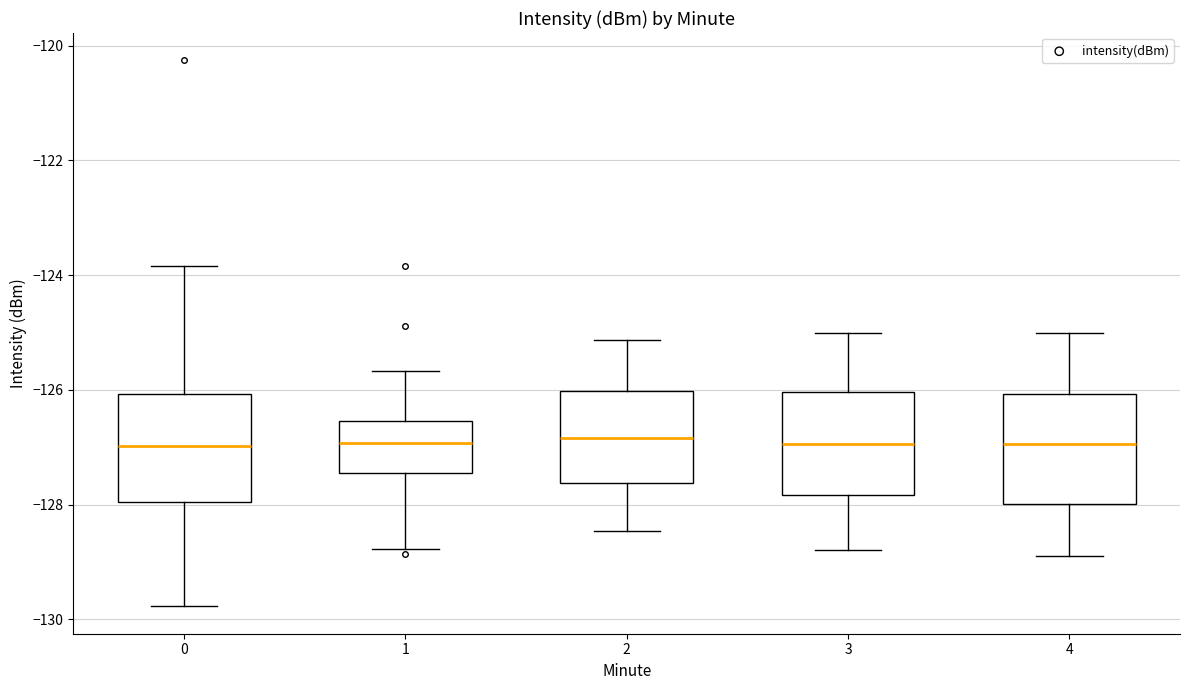

Reading left to right, read every box against the y-axis: the position of its median line, the range the box covers, and the ends of its whiskers. The values are not printed on the chart, so give them approximately, as read against the axis.

0: median -127.0, box -128.0 to -126.0, whiskers -129.8 to -123.8
1: median -127.0, box -127.4 to -126.6, whiskers -128.8 to -125.6
2: median -126.8, box -127.6 to -126.0, whiskers -128.4 to -125.2
3: median -127.0, box -127.8 to -126.0, whiskers -128.8 to -125.0
4: median -127.0, box -128.0 to -126.0, whiskers -128.8 to -125.0